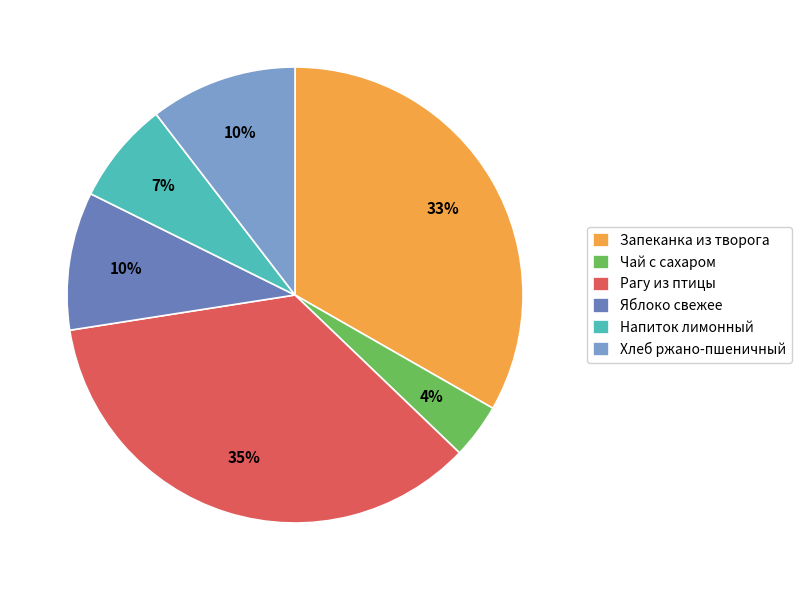

To the nearest percent, what is the average slice percentage?

17%